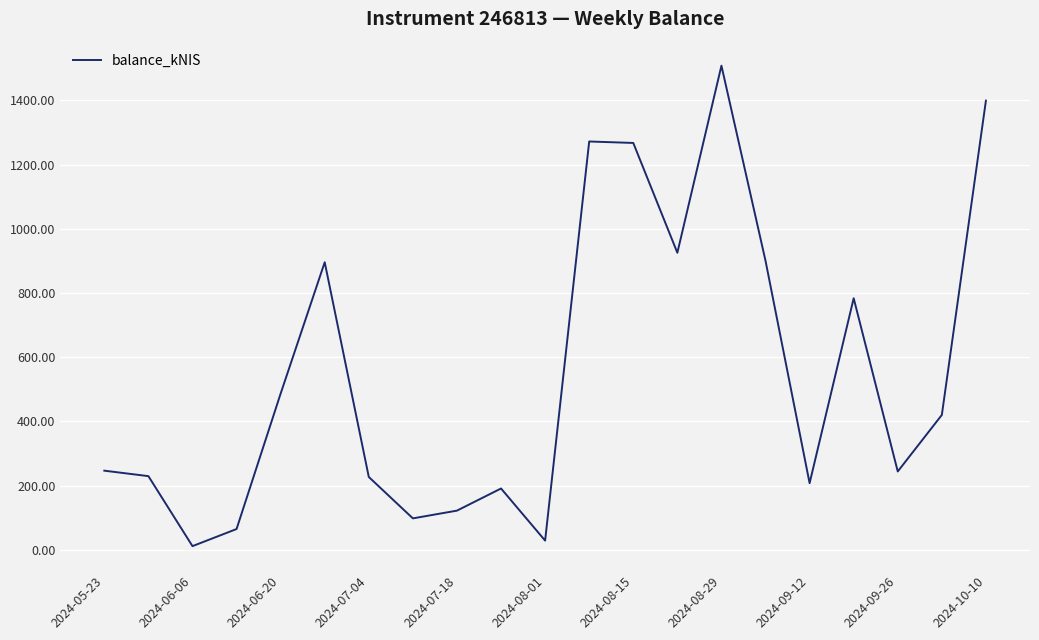

What is the difference between the maximum and minimum values?

1496.7